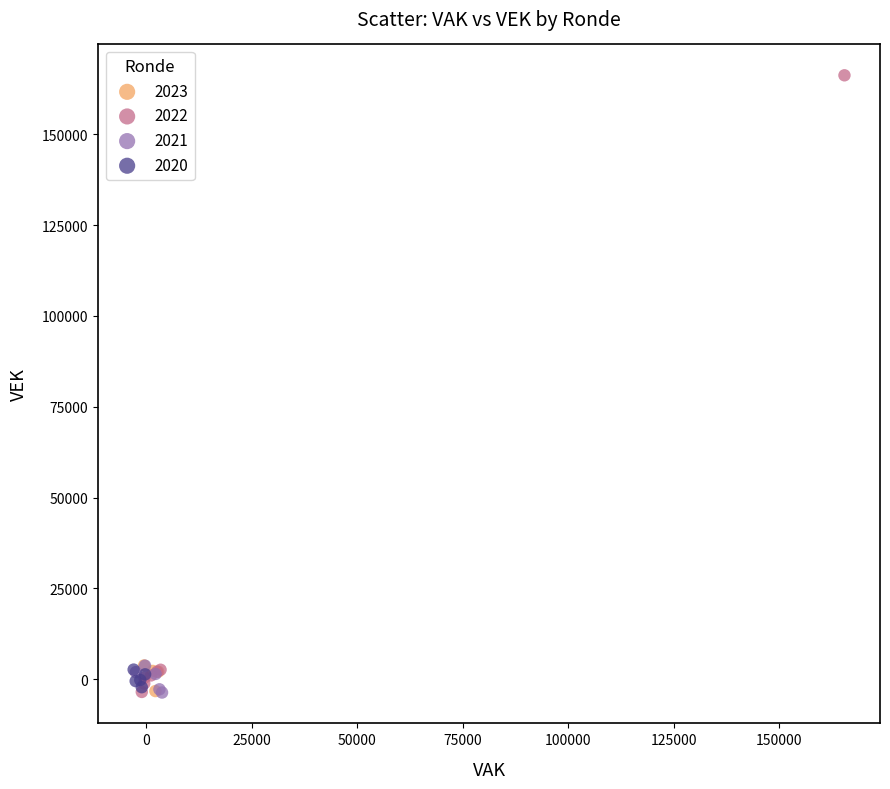

What are all the series names shown in the legend?

2023, 2022, 2021, 2020